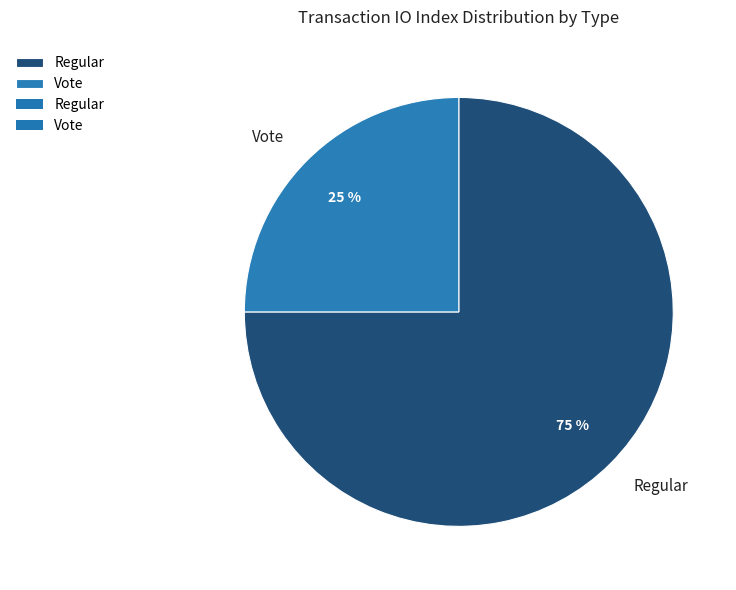

Count the number of slices in the pie.

2